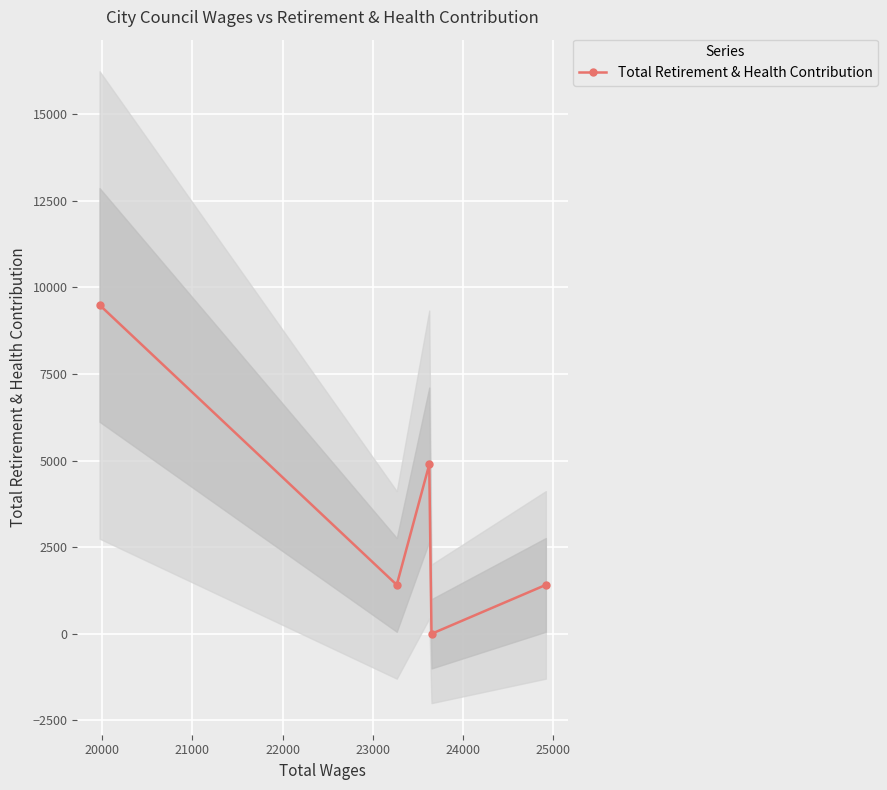

How many interior local peaks does the Total Retirement & Health Contribution series have?

1